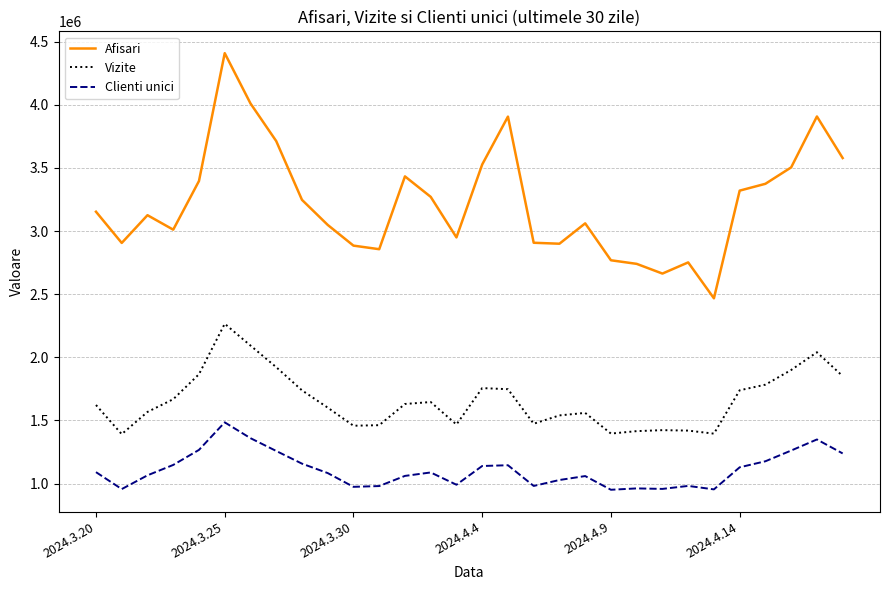

Does the chart have visible grid lines?

Yes